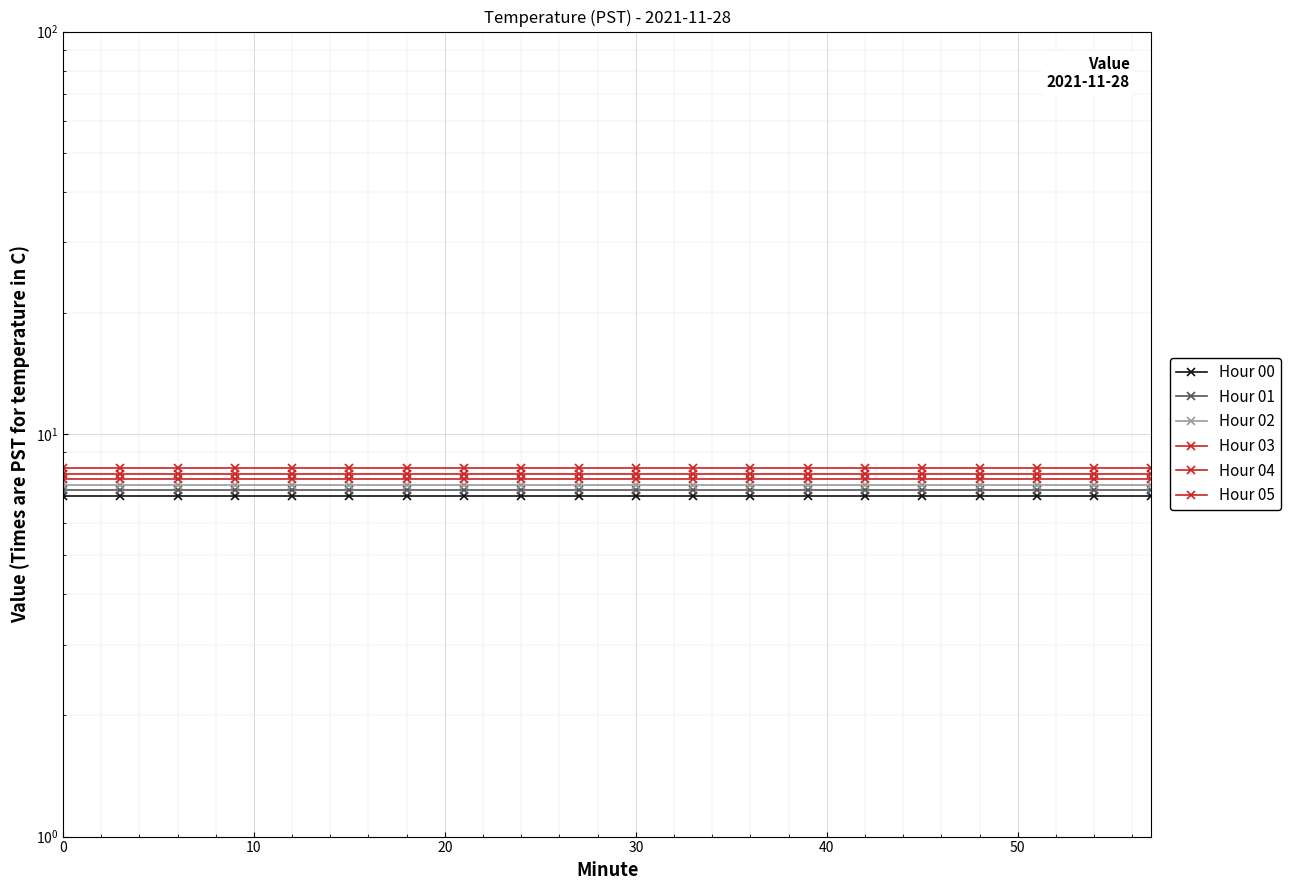

What is the spread (max minus min) of values at 30?

1.2